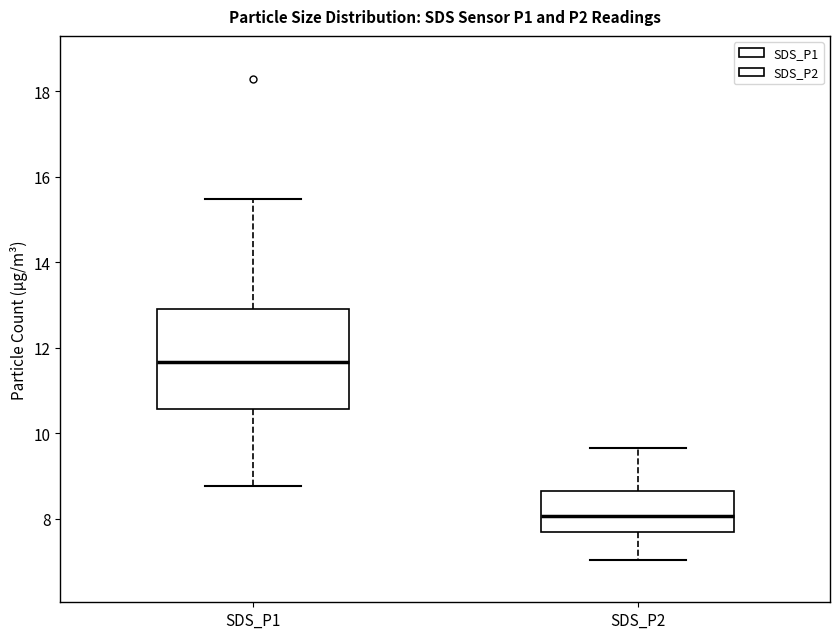

Reading left to right, read every box against the y-axis: the position of its median line, the range the box covers, and the ends of its whiskers. The values are not printed on the chart, so give them approximately, as read against the axis.

SDS_P1: median 11.6, box 10.6 to 13.0, whiskers 8.8 to 15.4
SDS_P2: median 8.0, box 7.6 to 8.6, whiskers 7.0 to 9.6